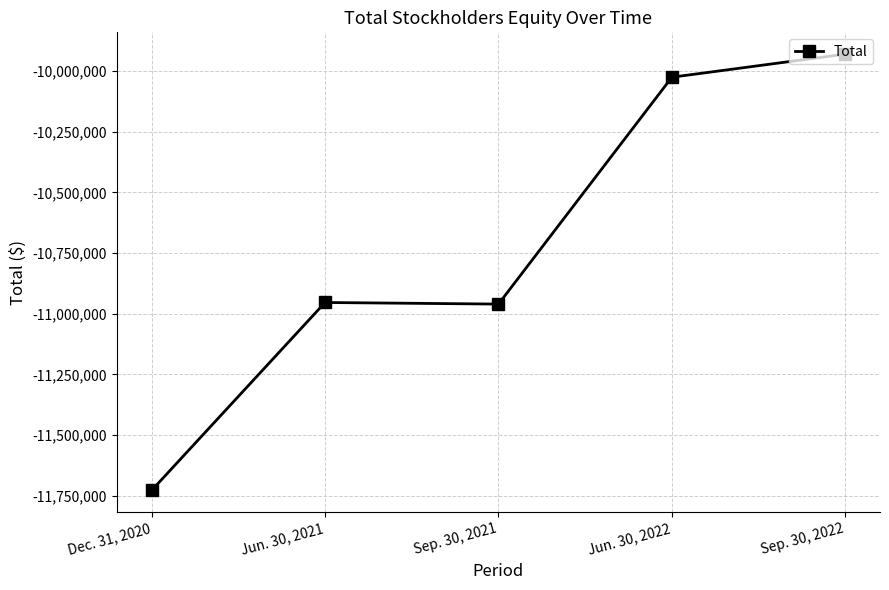

True or false: the data shows -9929604 at Sep. 30, 2022.

True